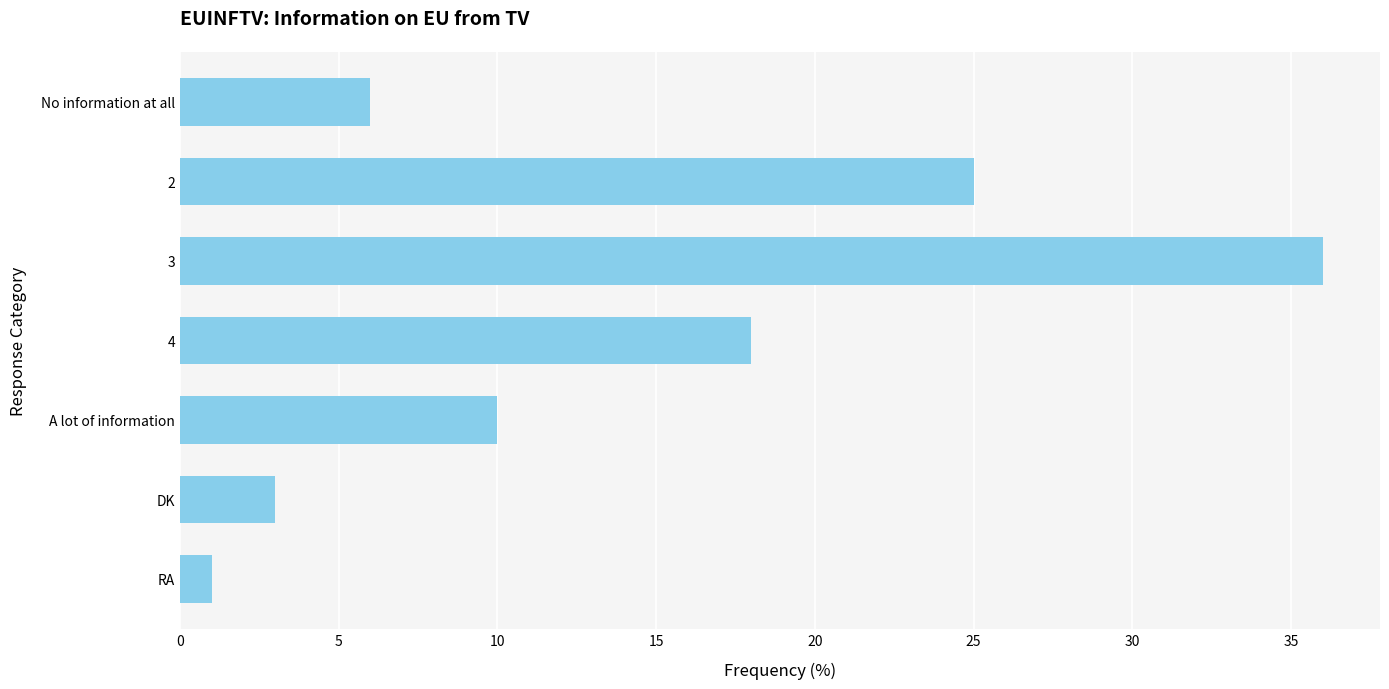

Between DK and No information at all, which is larger?

No information at all